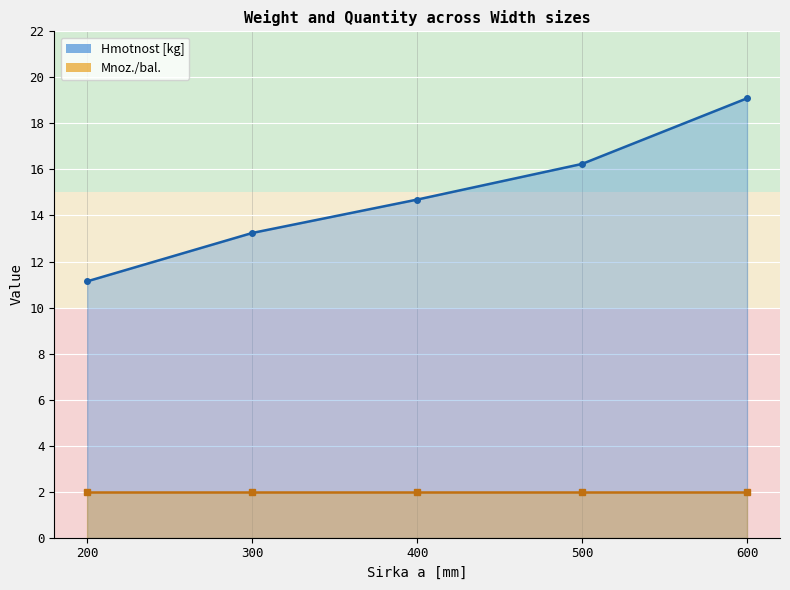

Between 500 and 200, which is larger?

500